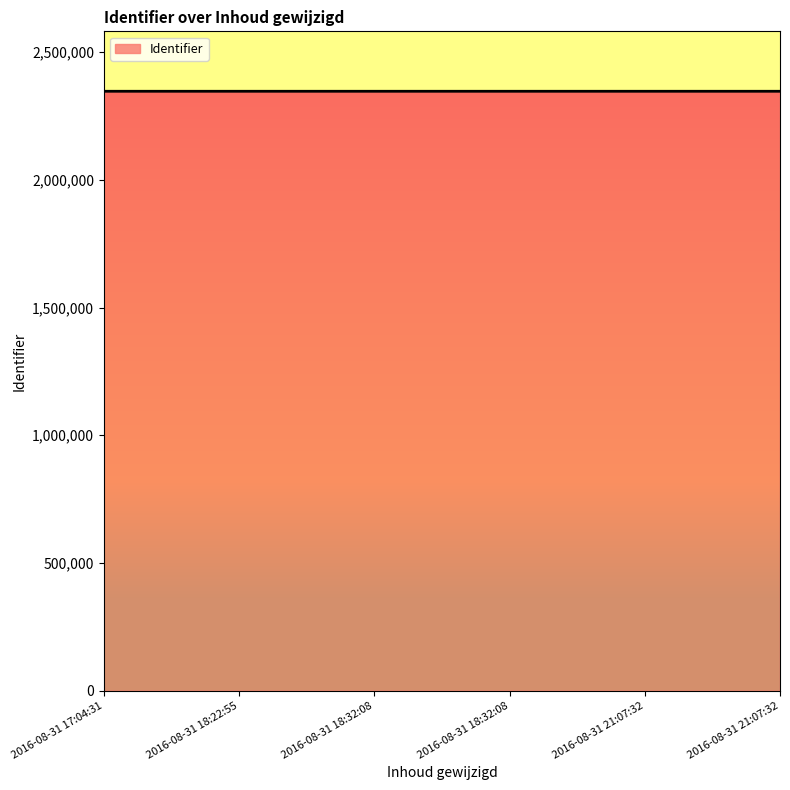

Is it true that the value at 2016-08-31 21:07:32 is 3493201?

False